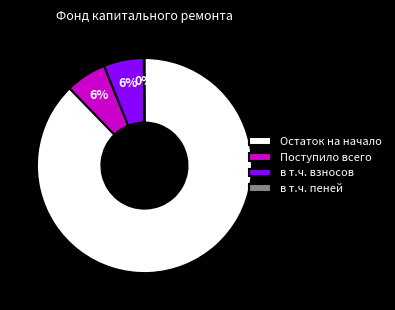

To the nearest percent, what is the difference between the largest and smallest slice percentages?

88%